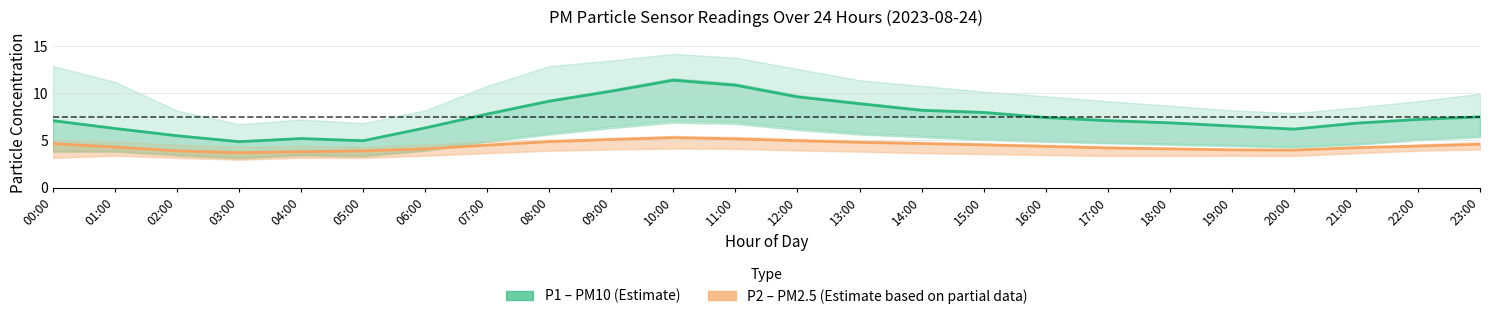

Does the chart have visible grid lines?

Yes